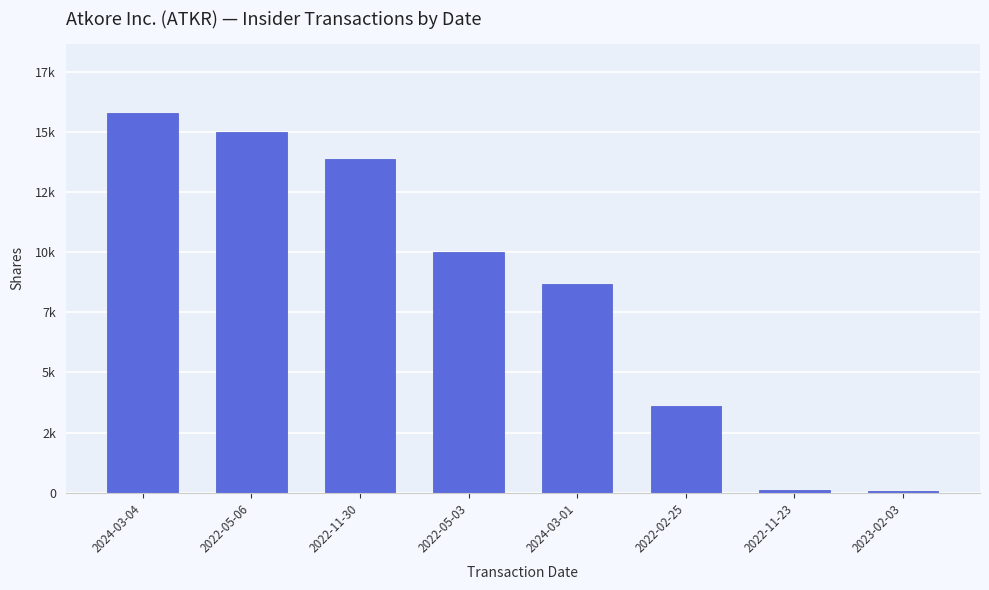

List the labels in order of value, smallest first.

2023-02-03, 2022-11-23, 2022-02-25, 2024-03-01, 2022-05-03, 2022-11-30, 2022-05-06, 2024-03-04